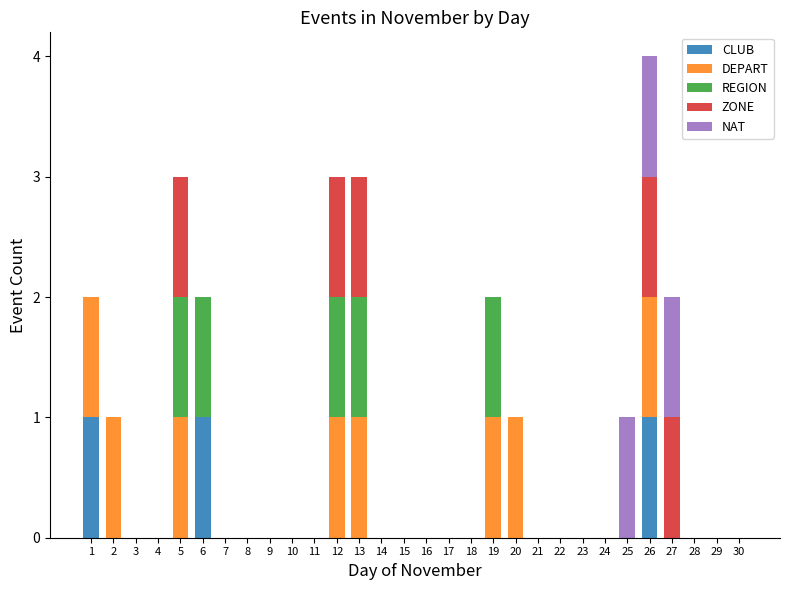

Is it true that CLUB equals 1 at 13?

False